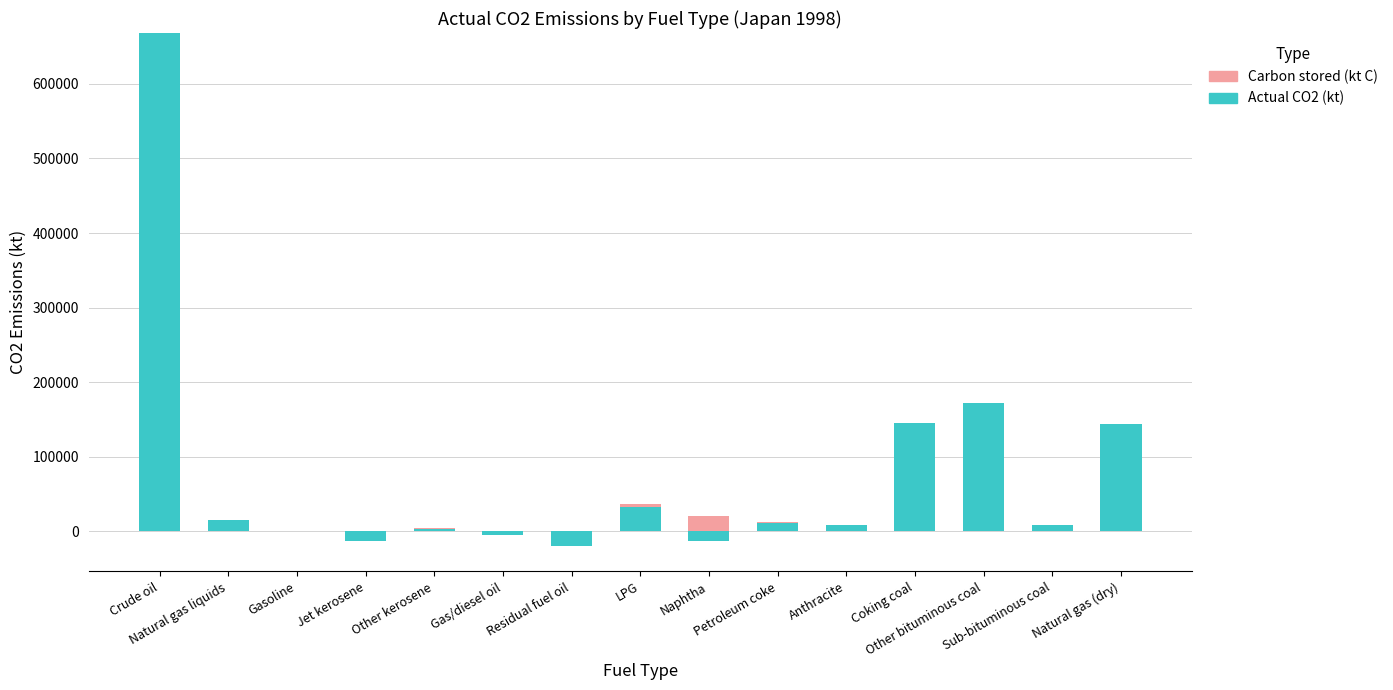

True or false: Actual CO2 (kt) has a value of 1166026.3 at Crude oil.

False